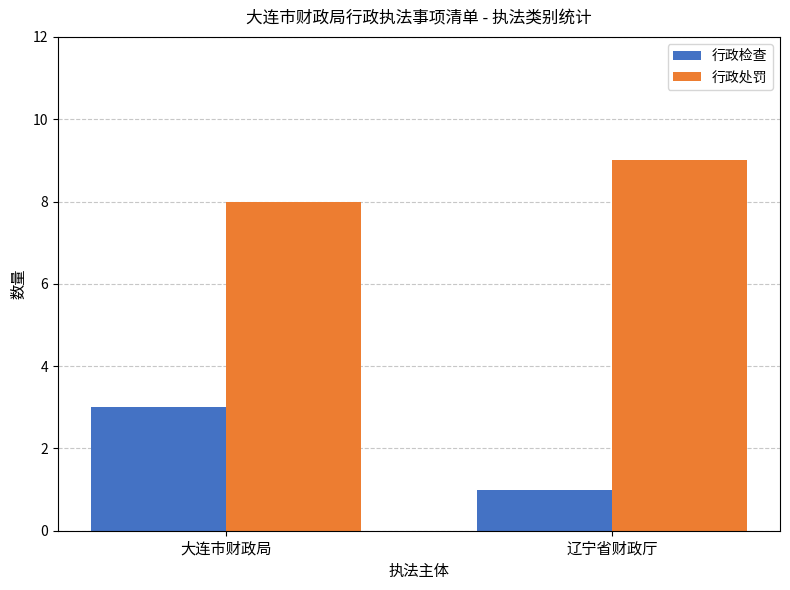

Are the bars grouped side by side (vs. stacked)?

Yes